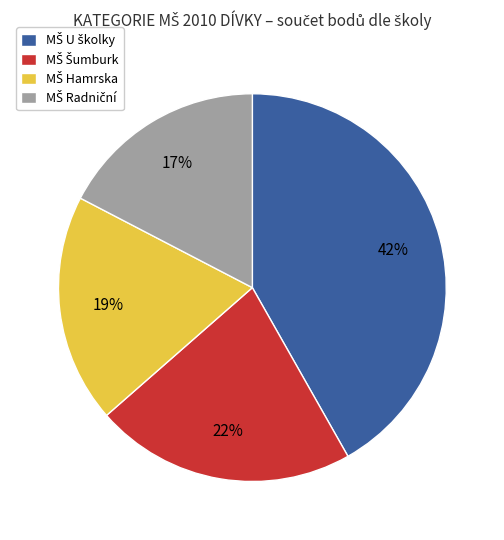

Is there any slice that represents more than half of the pie?

No